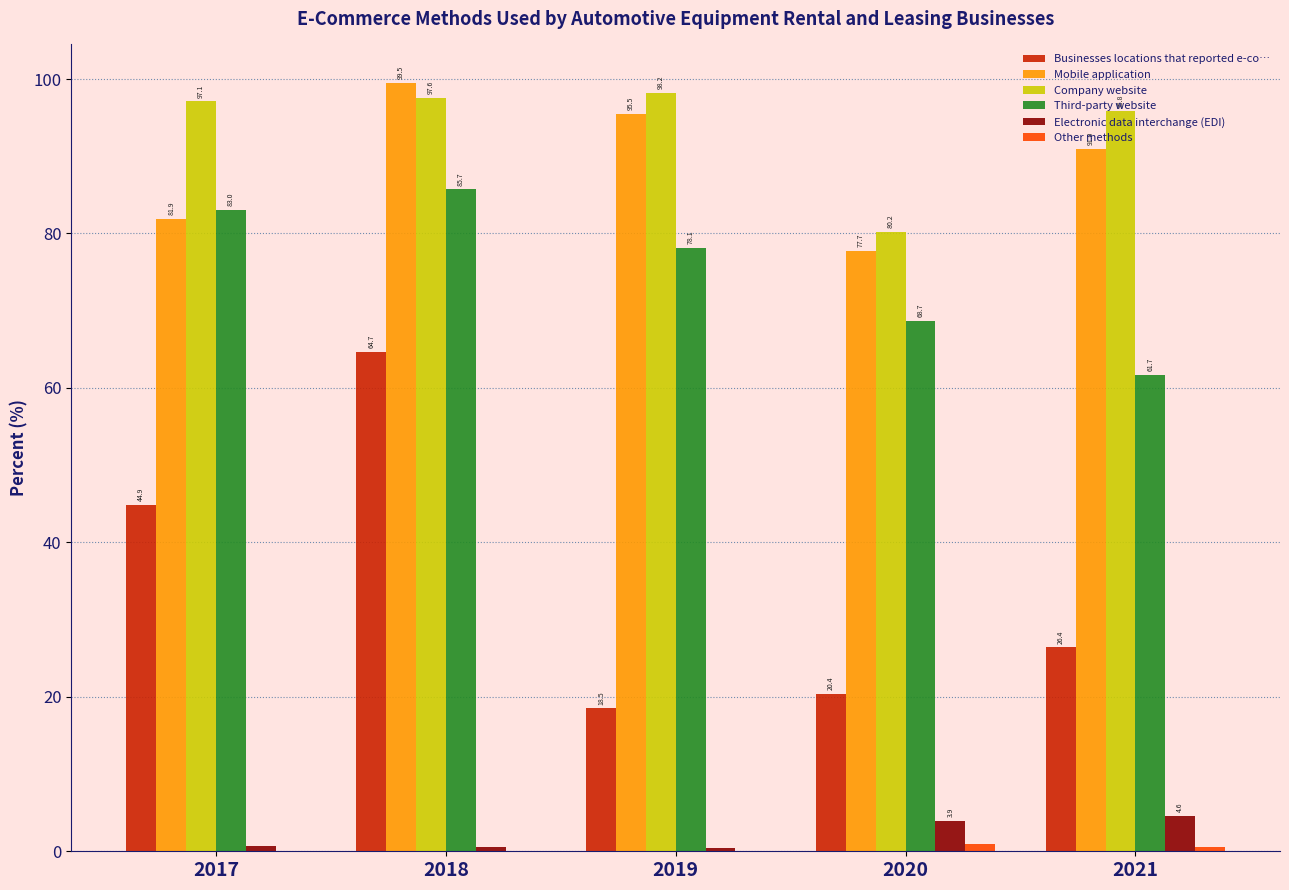

How many values in the Businesses locations that reported e-co… series exceed 26?

3